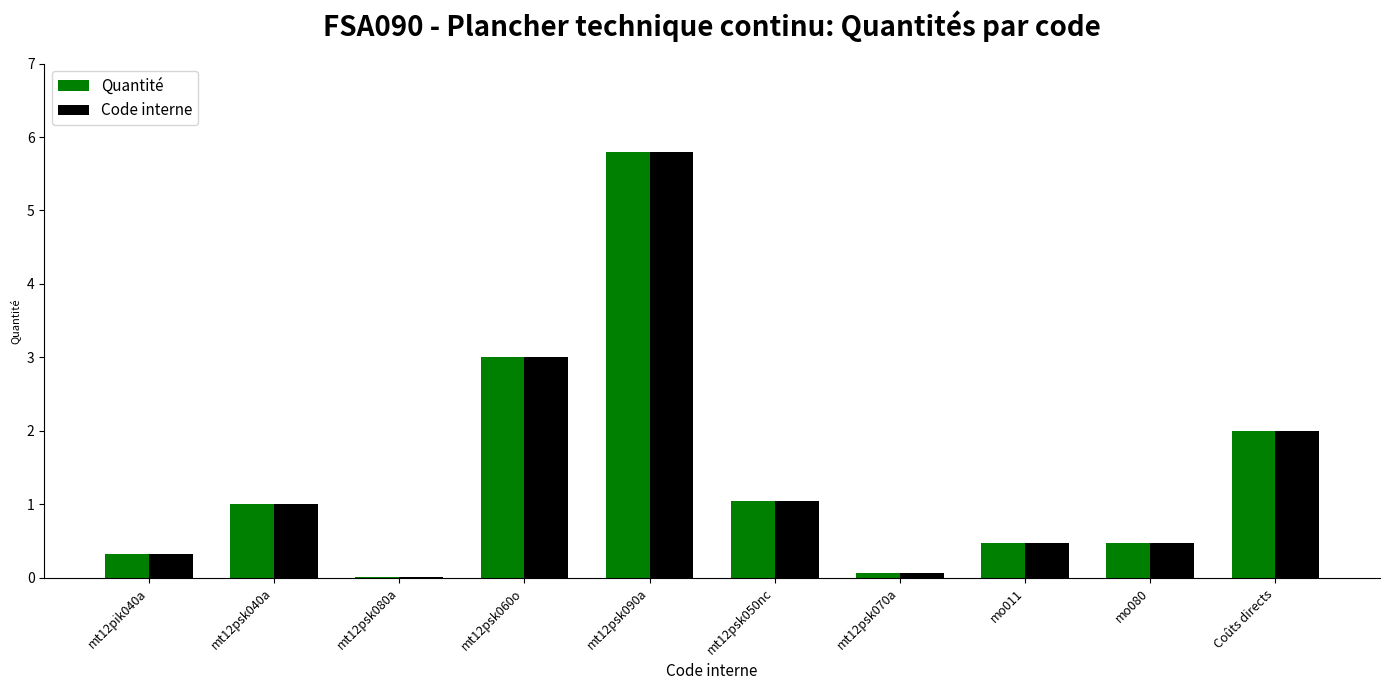

At which category is the sum across all series the highest?

mt12psk090a